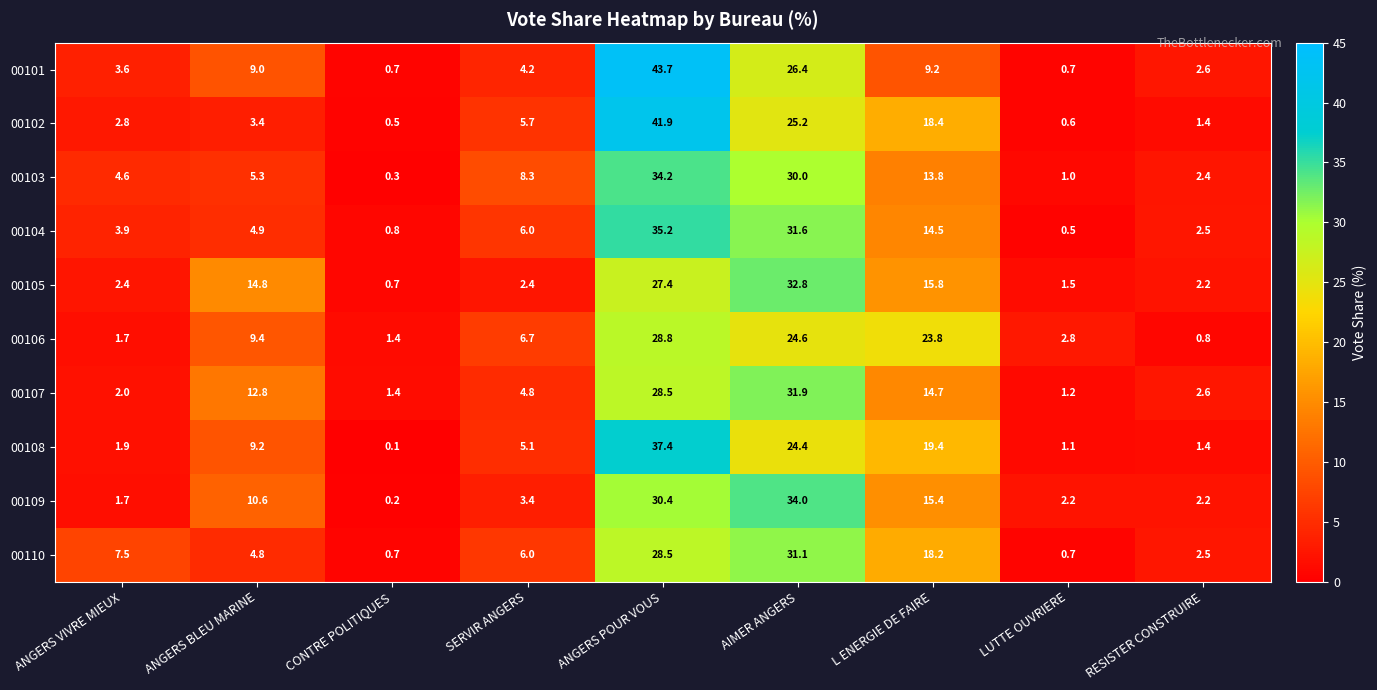

True or false: 00107 has a value of 2.6 at RESISTER CONSTRUIRE.

True